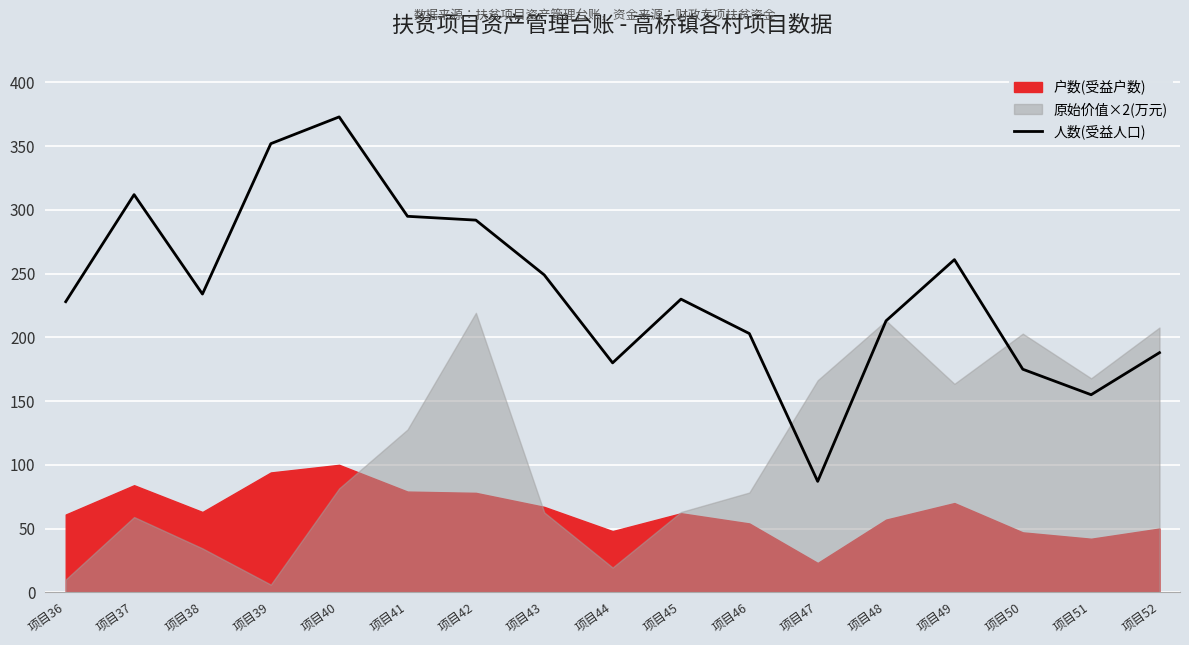

The chart shows a value of 295 at 项目41. True or false?

True